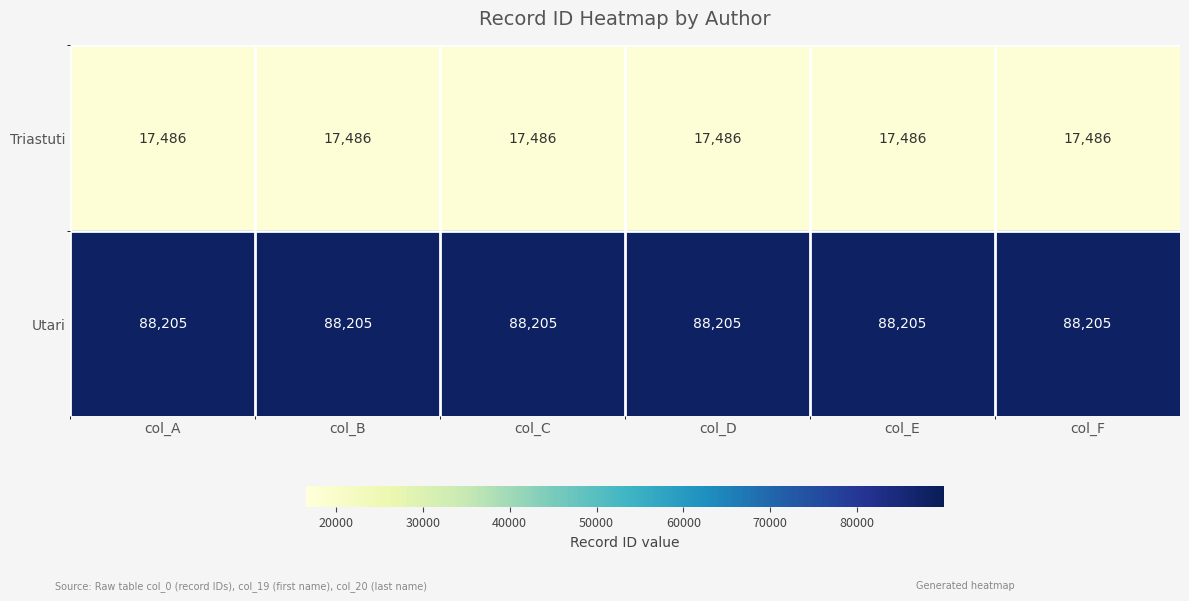

What is the total value across all series at col_E?

105691